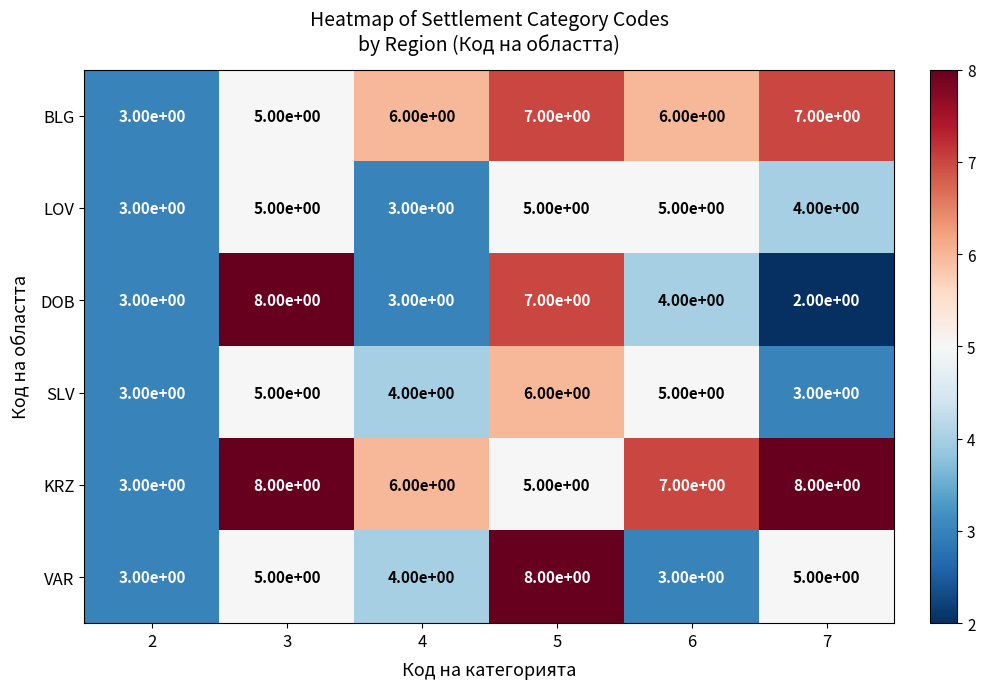

Count the VAR values in the range 3 to 5.

5